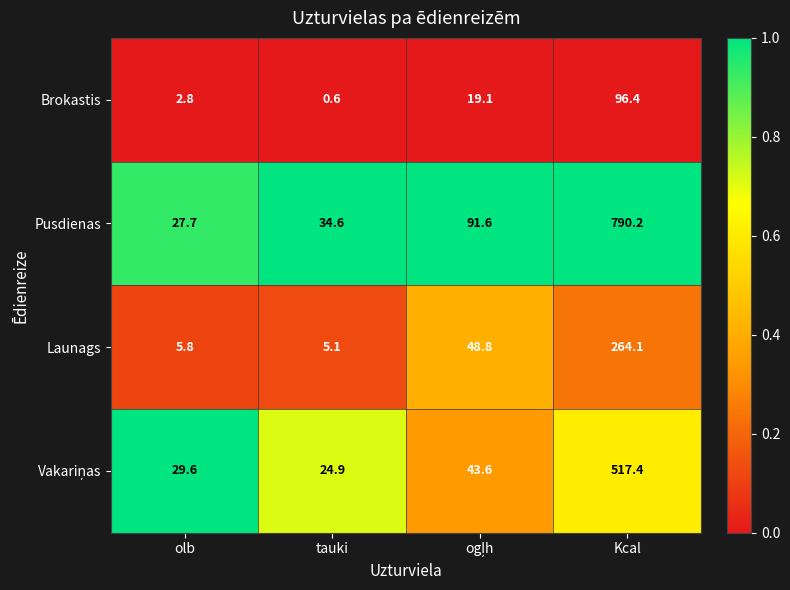

Is it true that Pusdienas equals 34.6 at tauki?

True